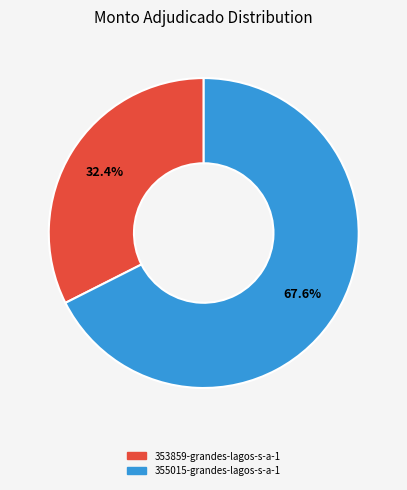

Count the number of slices in the pie.

2